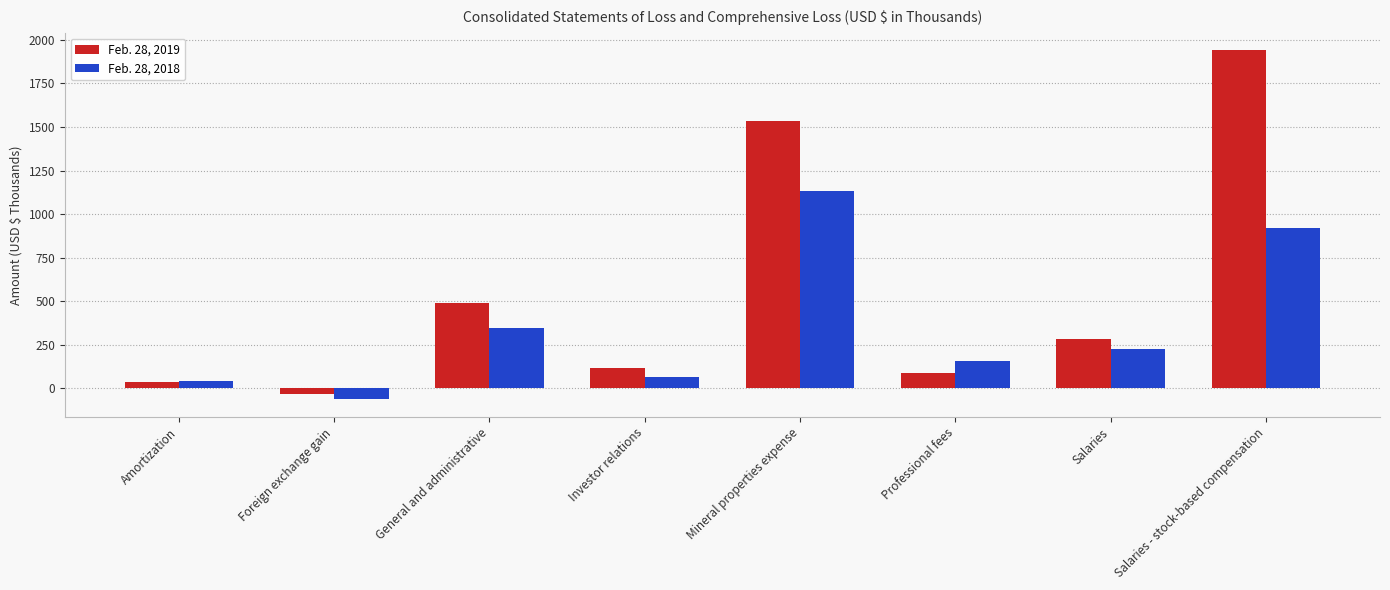

The value of Feb. 28, 2019 at Salaries is 281. True or false?

True